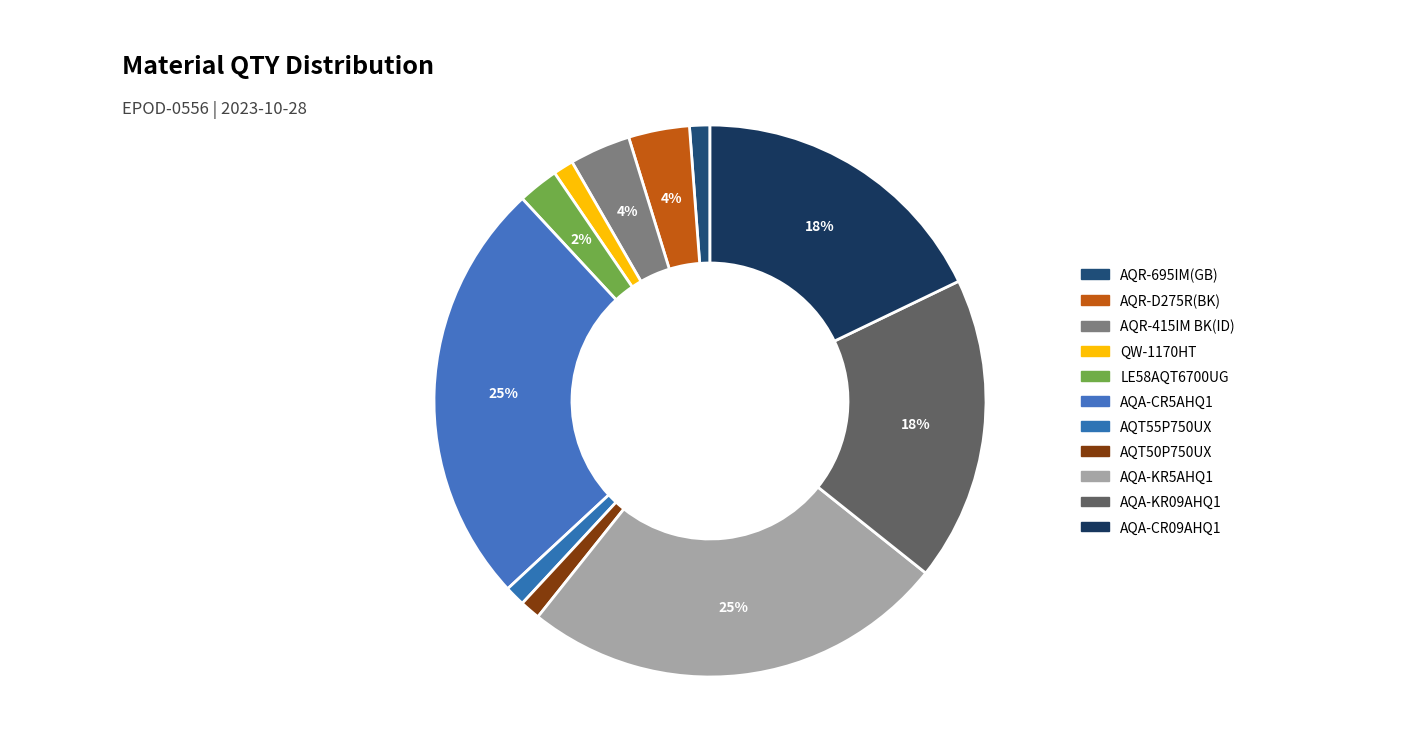

Rank the categories by value from lowest to highest.

AQR-695IM(GB), QW-1170HT, AQT55P750UX, AQT50P750UX, LE58AQT6700UG, AQR-D275R(BK), AQR-415IM BK(ID), AQA-KR09AHQ1, AQA-CR09AHQ1, AQA-CR5AHQ1, AQA-KR5AHQ1